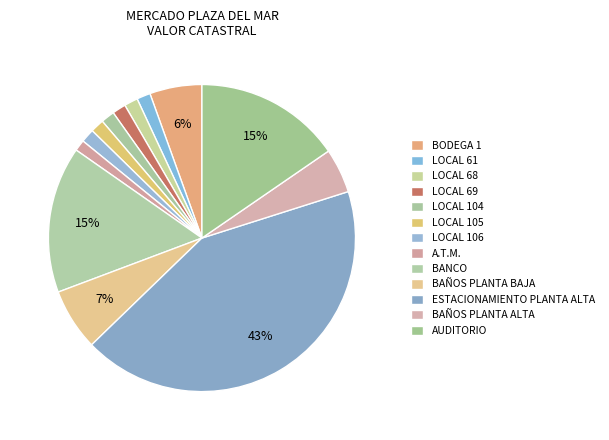

What is the largest slice in the pie chart?

ESTACIONAMIENTO PLANTA ALTA